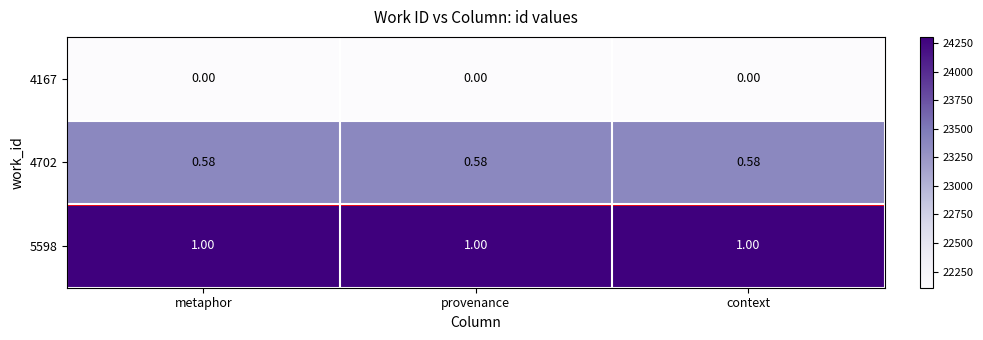

Is the value of 4702 at metaphor greater than the value of 5598 at provenance?

No